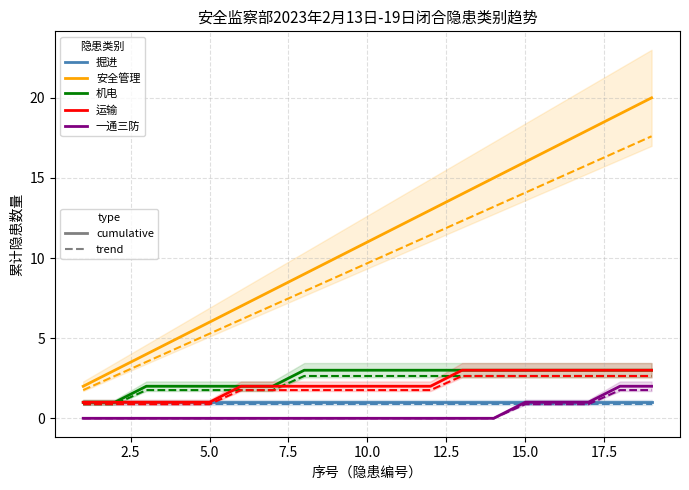

How many distinct data groups are displayed?

5